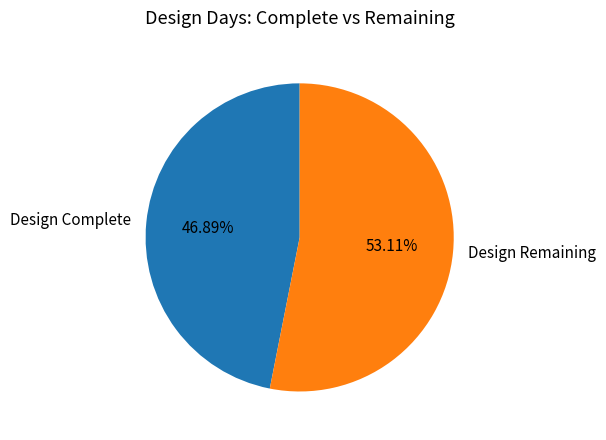

What is the ratio of the value at Design Remaining to the value at Design Complete?

1.1